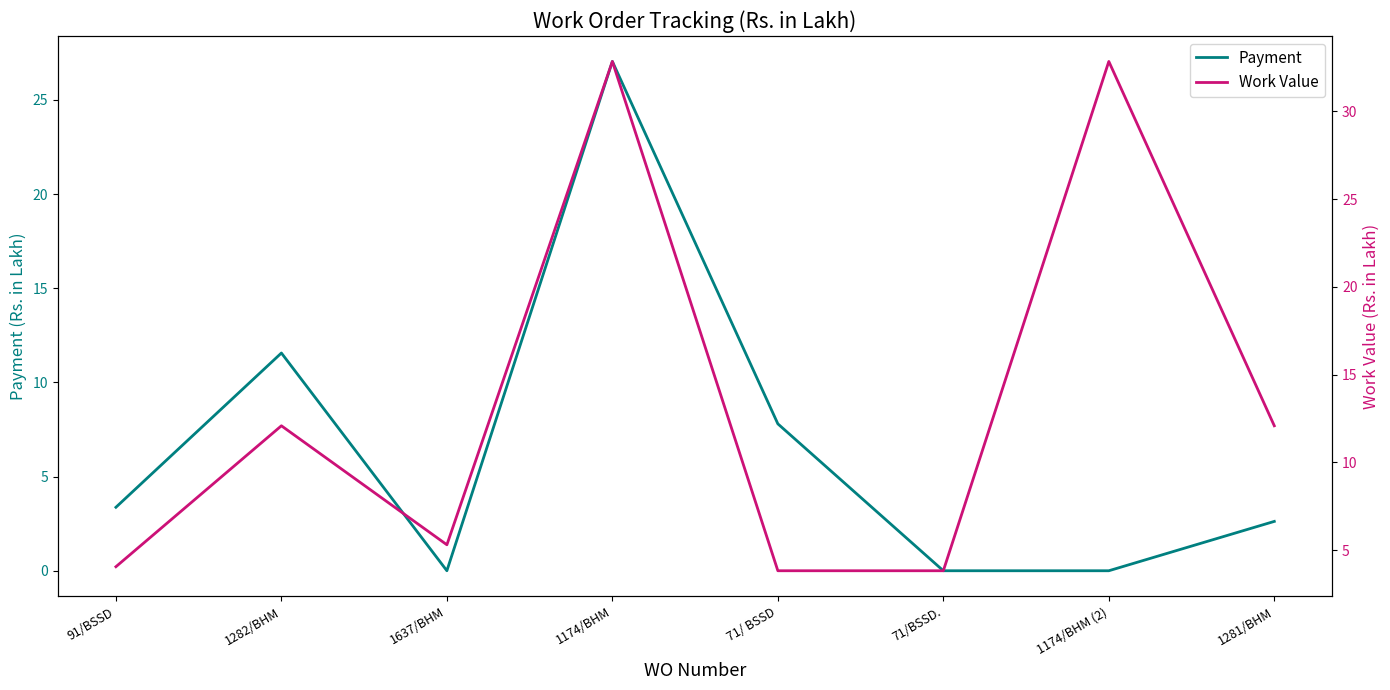

Between 1637/BHM and 1174/BHM, which series saw the biggest shift?

Work Value